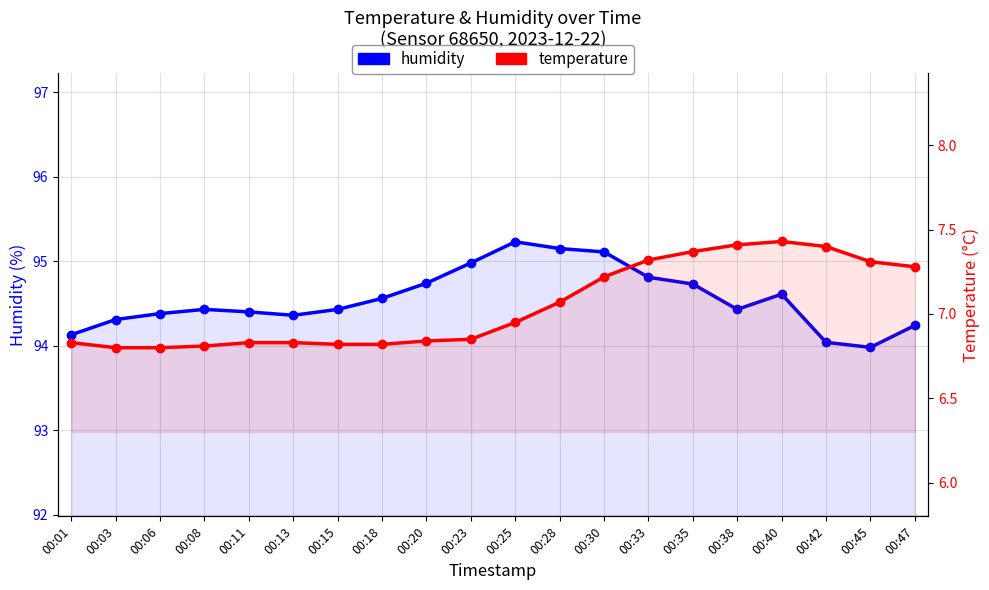

What is the minimum value for humidity?

94.0